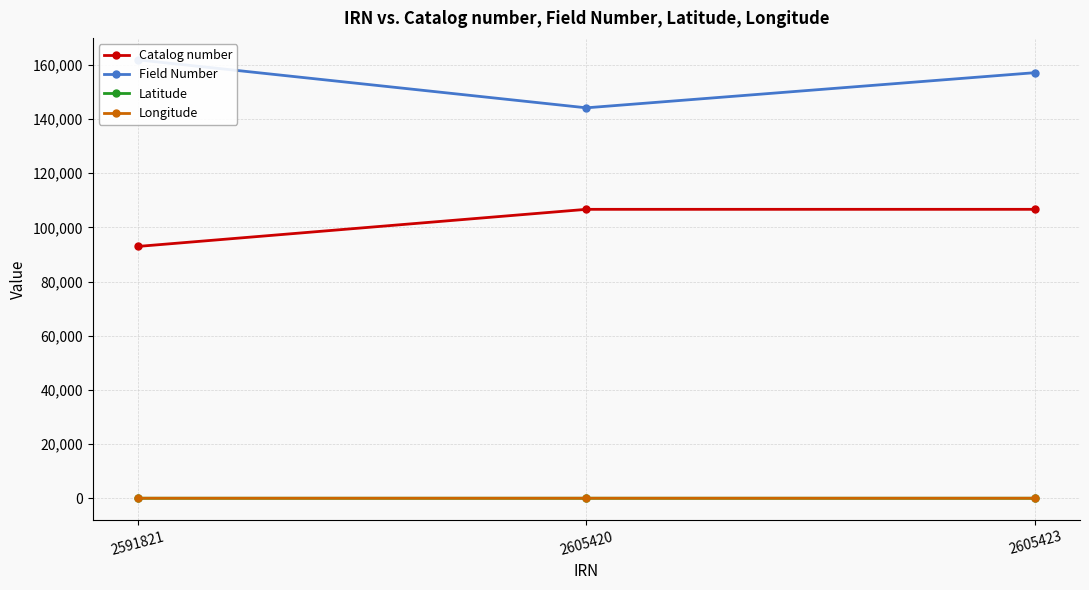

What is the difference between the Latitude values at 2591821 and 2605423?

0.7